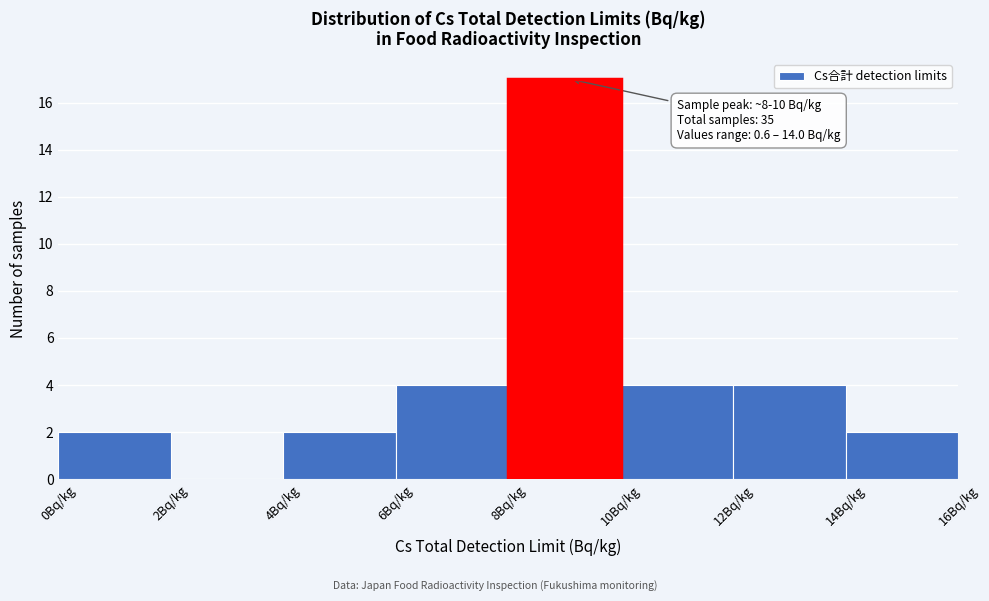

Over which range of the x-axis is the bar tallest?

8 to 10